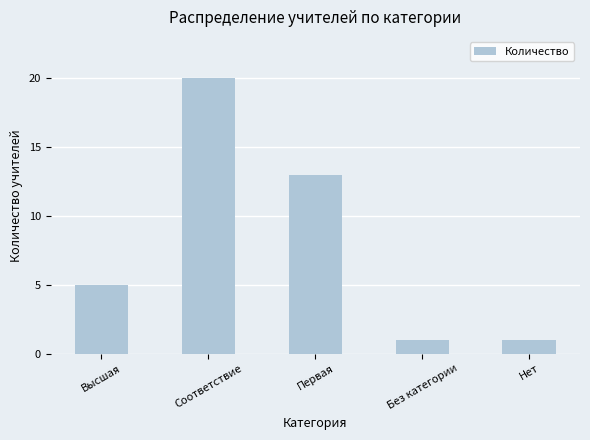

Reading right to left, what are all the values shown in this chart?

Нет=1	Без категории=1	Первая=13	Соответствие=20	Высшая=5